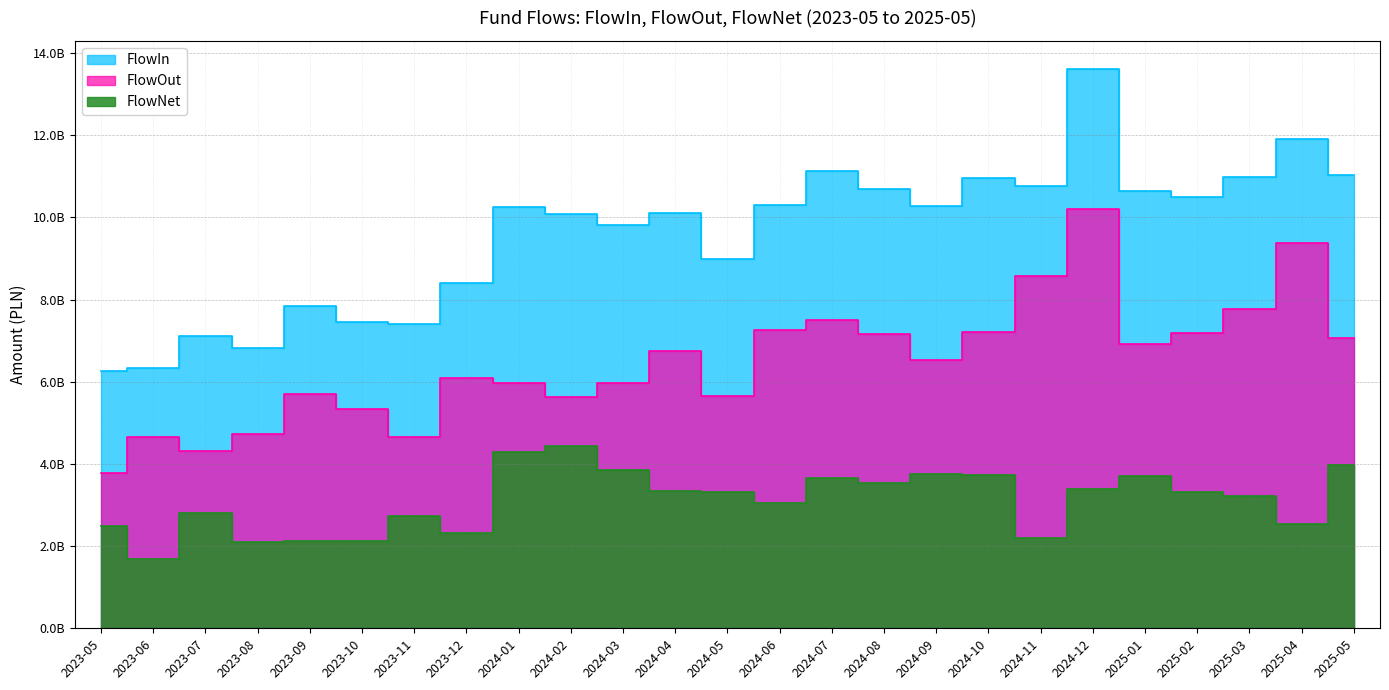

Count the number of categories in the chart.

25